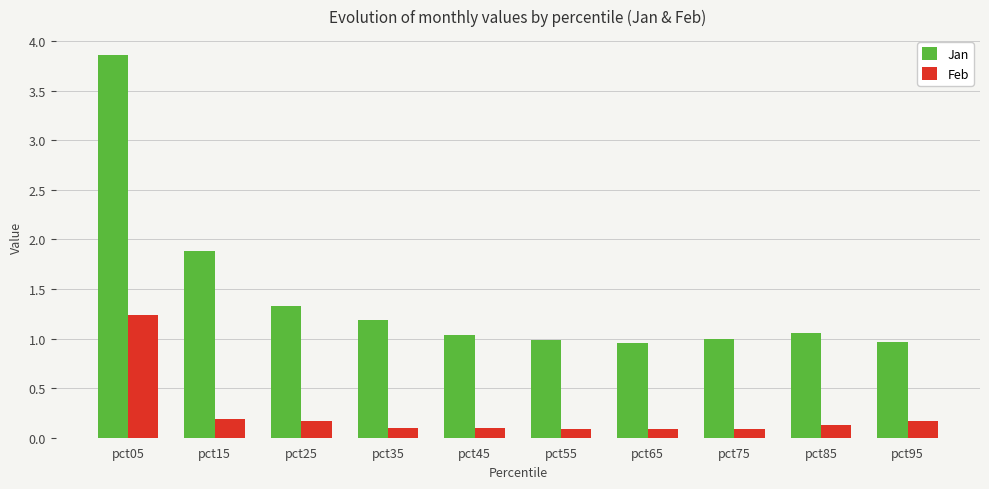

How many series are shown in this chart?

2